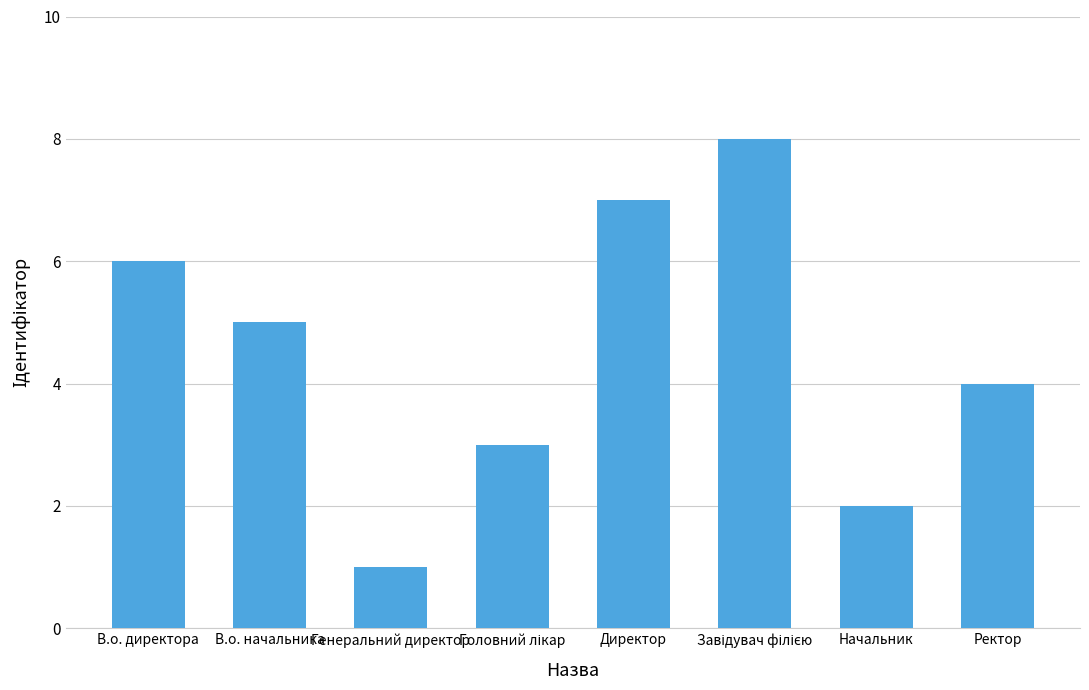

Count the number of categories in the chart.

8